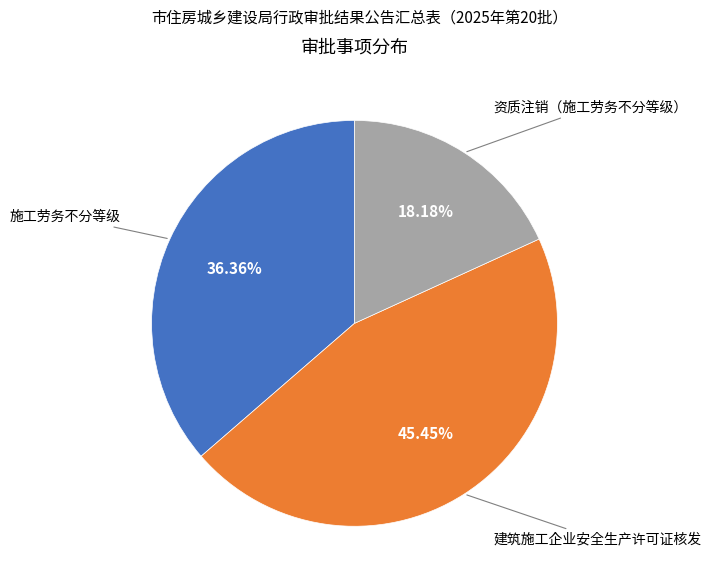

Is there a majority slice in this chart?

No